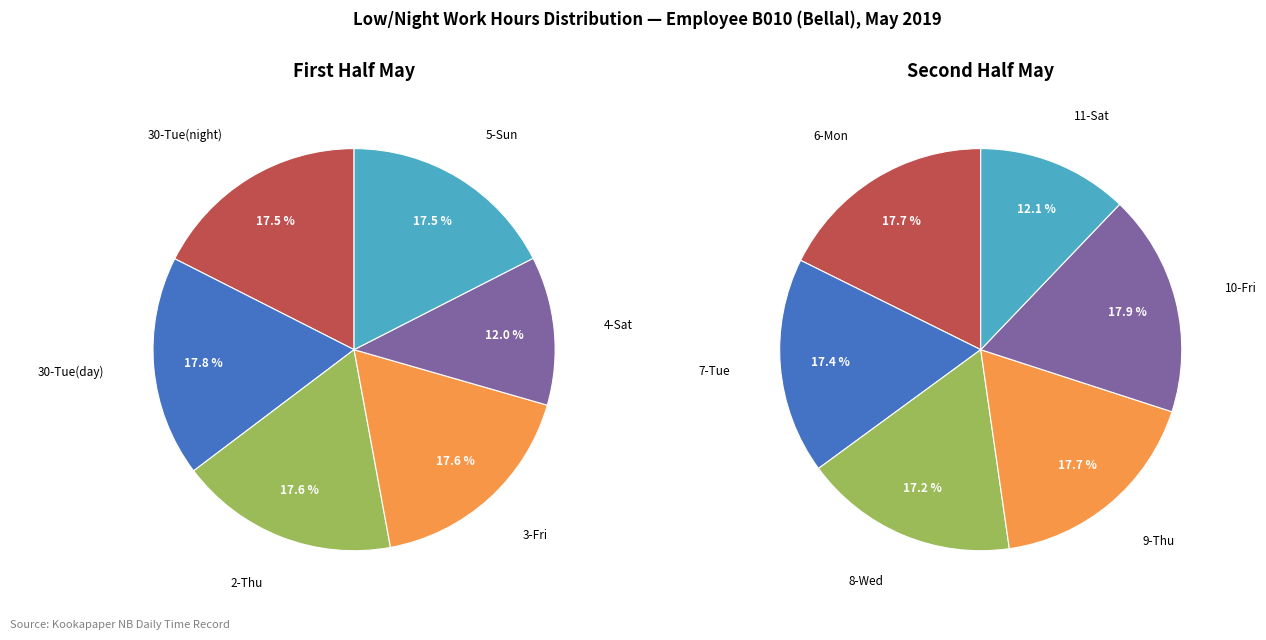

Between 30-Tue(day) and 30-Tue(night), which is larger?

30-Tue(day)